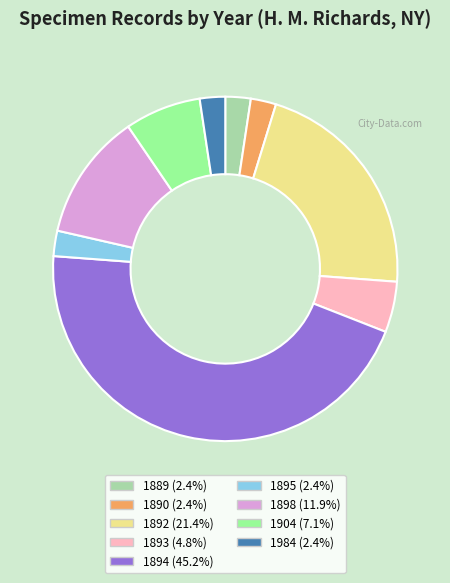

What is the ratio of the value at 1894 to the value at 1898?

3.8